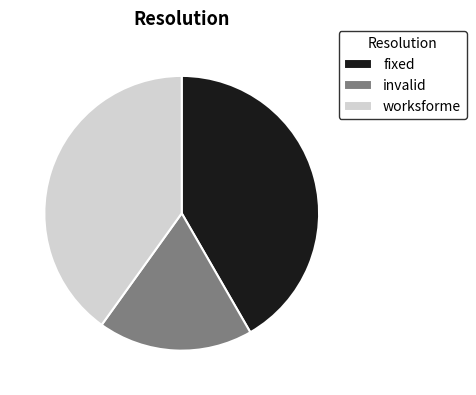

Is invalid the majority of the pie?

No